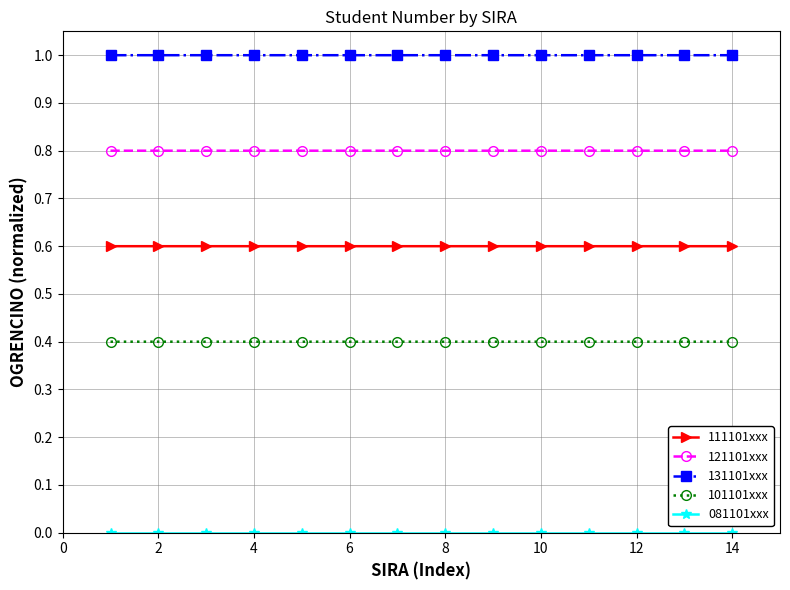

True or false: 111101xxx has more than 2 points higher than both neighbors.

True